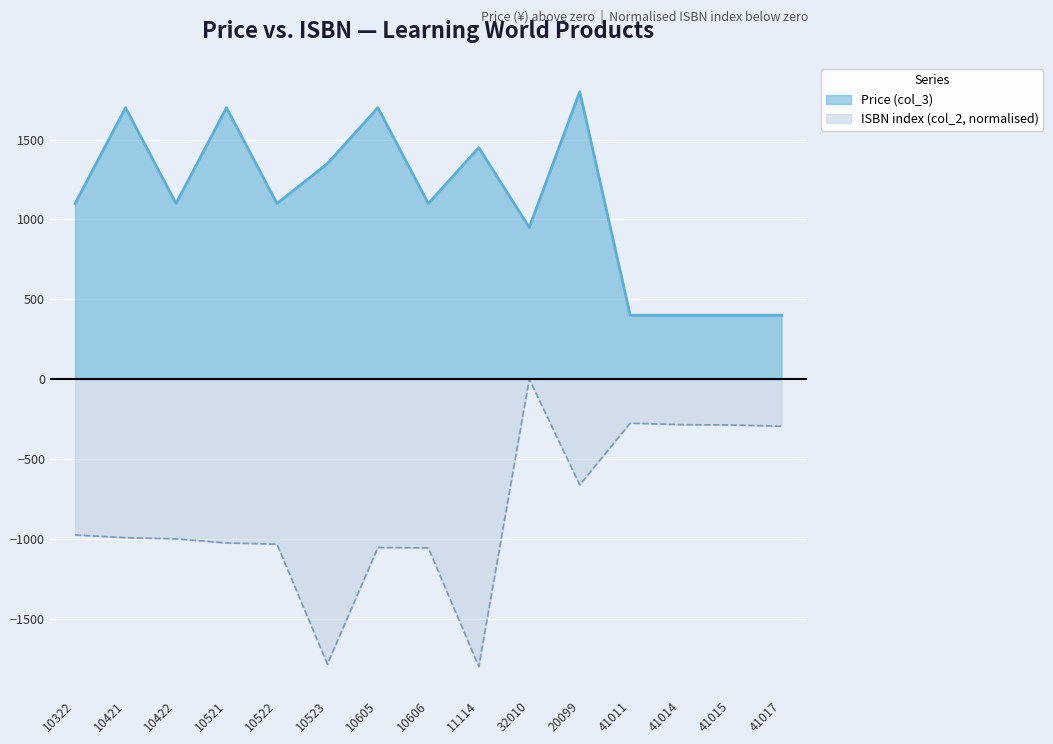

Rank the series by their average value, from highest to lowest.

Price (col_3), ISBN index (col_2, normalised)